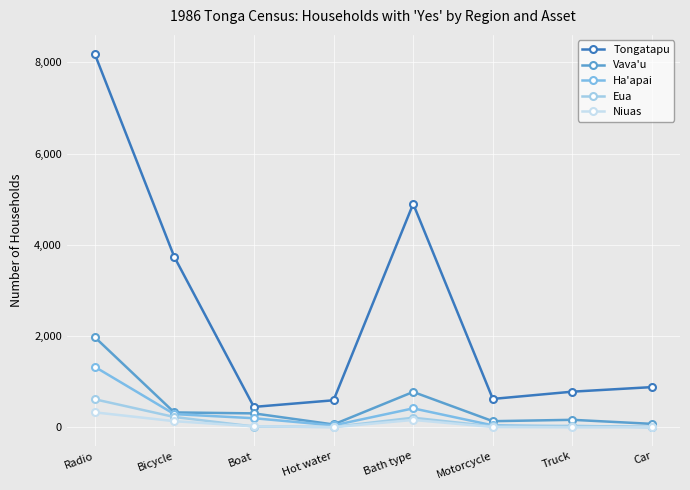

Which series has the widest spread of values?

Tongatapu